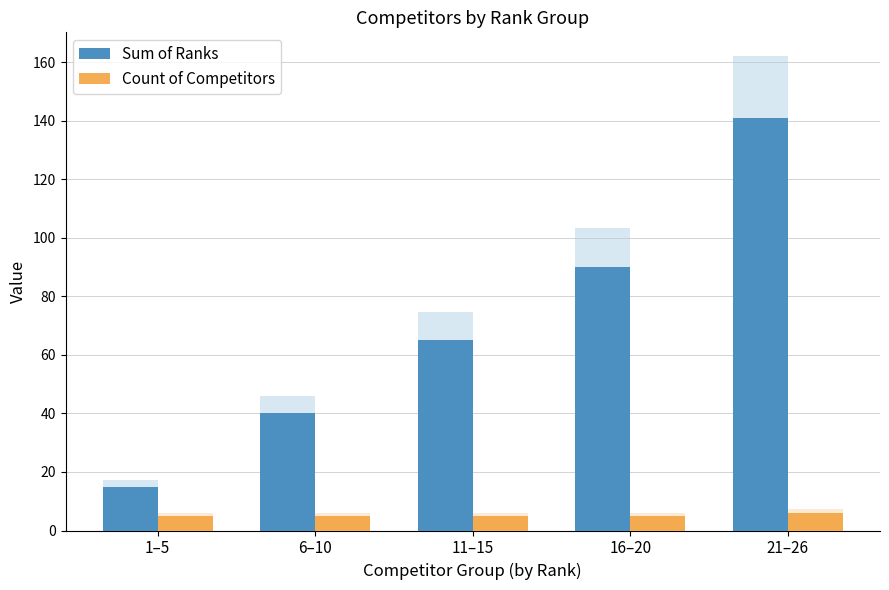

How many series are shown in this chart?

2